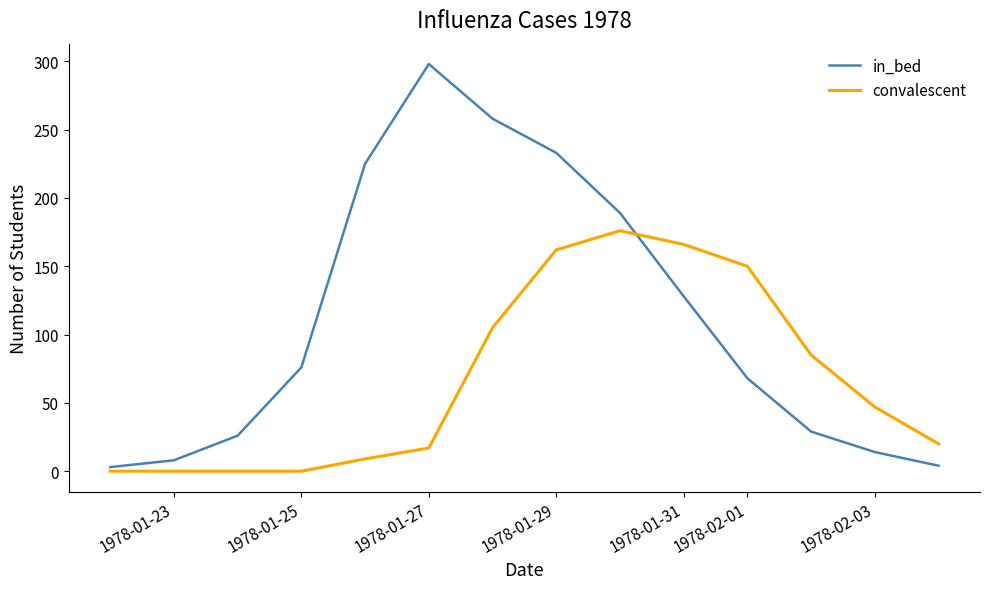

What is the maximum value shown in the chart?

298